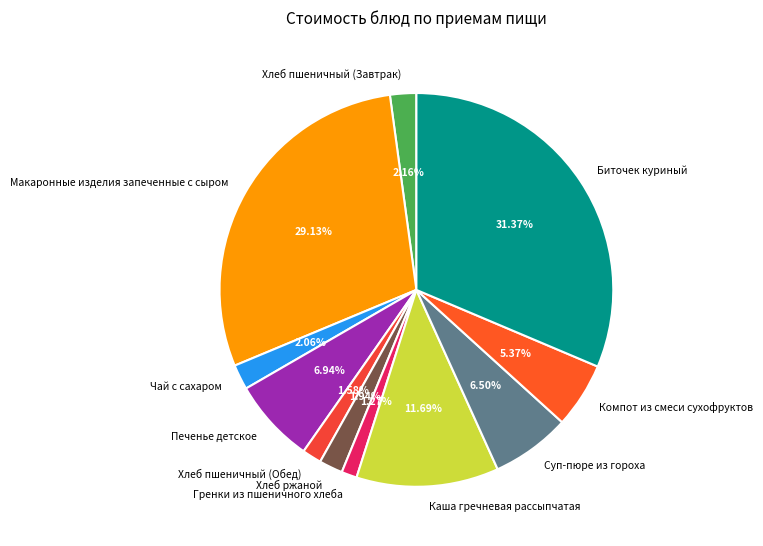

Between Каша гречневая рассыпчатая and Хлеб пшеничный (Обед), which is larger?

Каша гречневая рассыпчатая